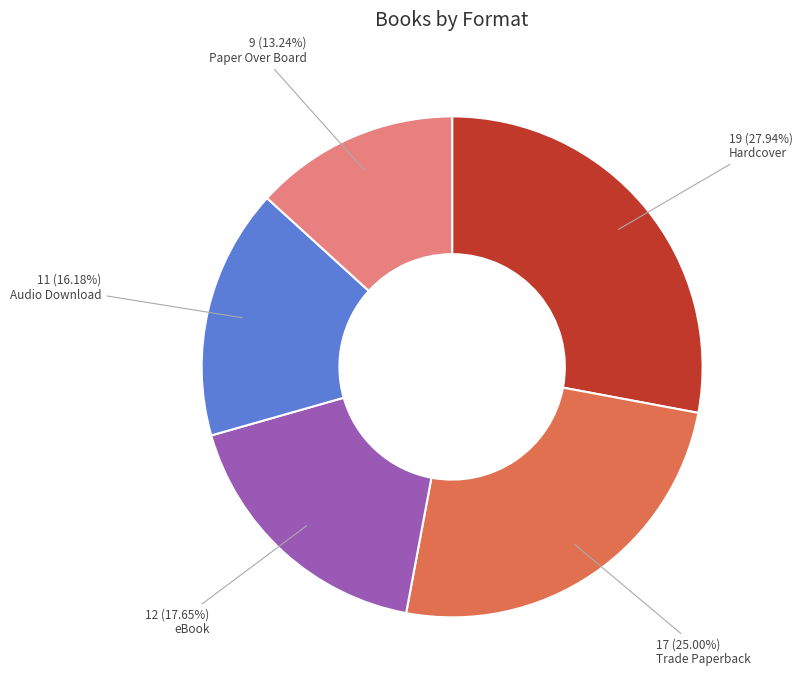

How many slices are in this pie chart?

5